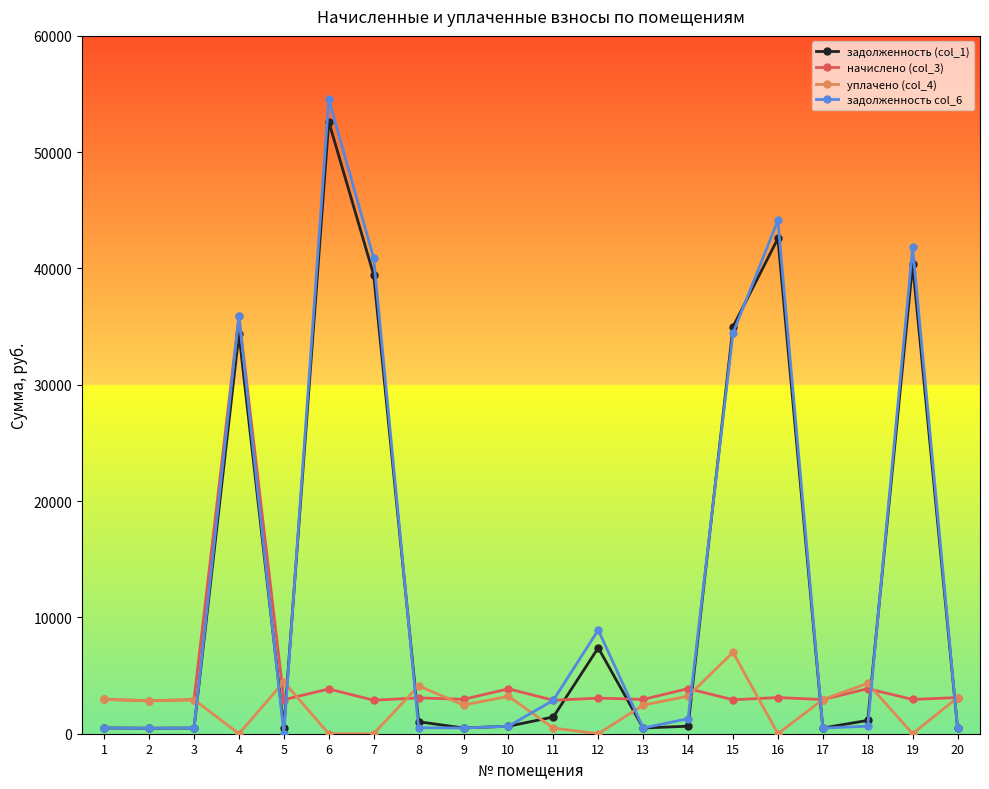

At which label is задолженность col_6 closest to 27273?

15